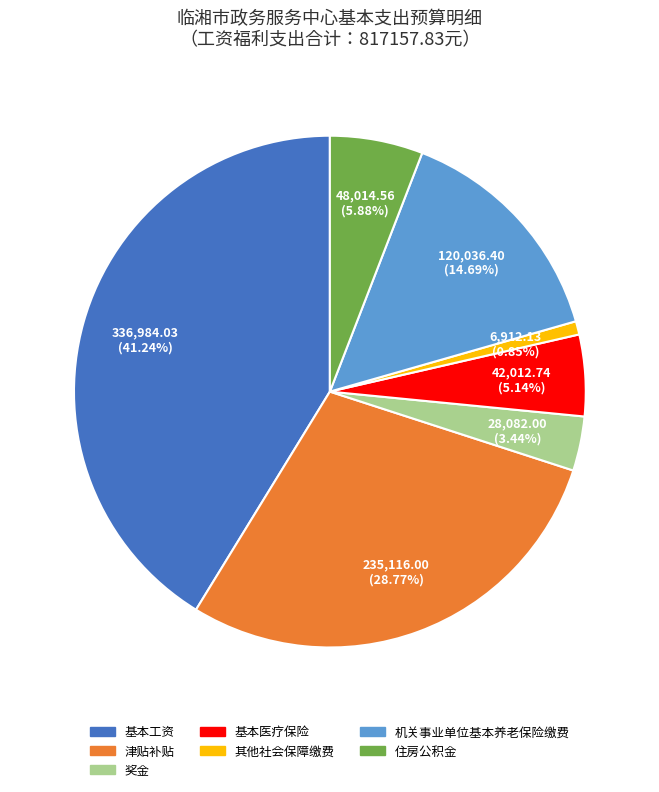

Is 奖金 the majority of the pie?

No